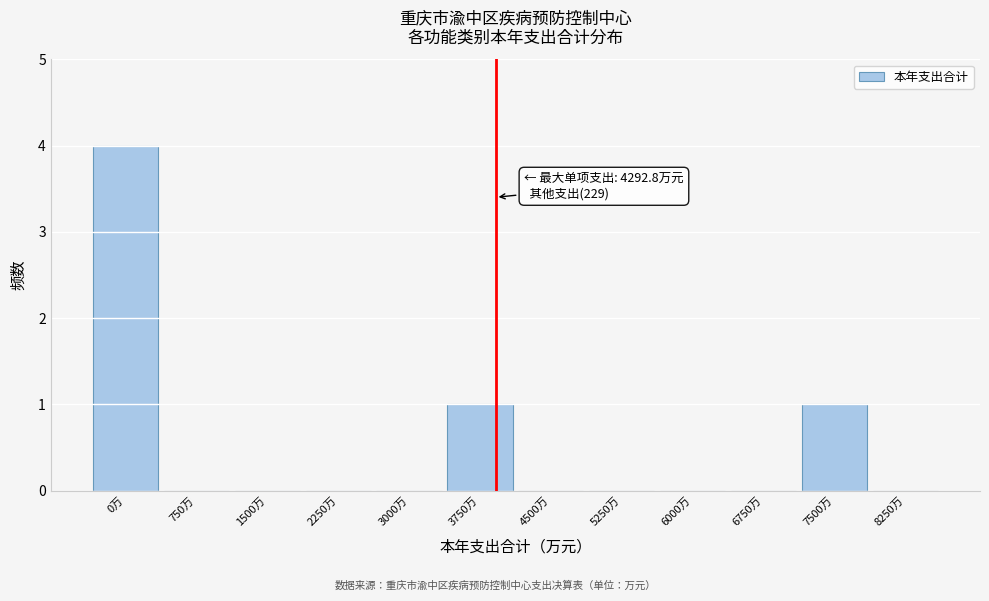

Reading left to right, list all the values displayed in this chart.

0万=4	750万=0	1500万=0	2250万=0	3000万=0	3750万=1	4500万=0	5250万=0	6000万=0	6750万=0	7500万=1	8250万=0